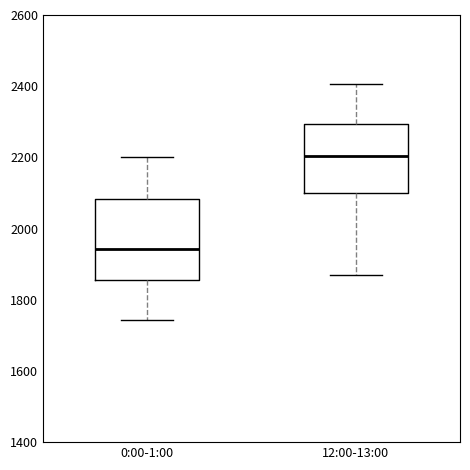

Where is the lower edge of the box for 0:00-1:00 on the y-axis? The values are not printed on the chart, so give them approximately, as read against the axis.

1860